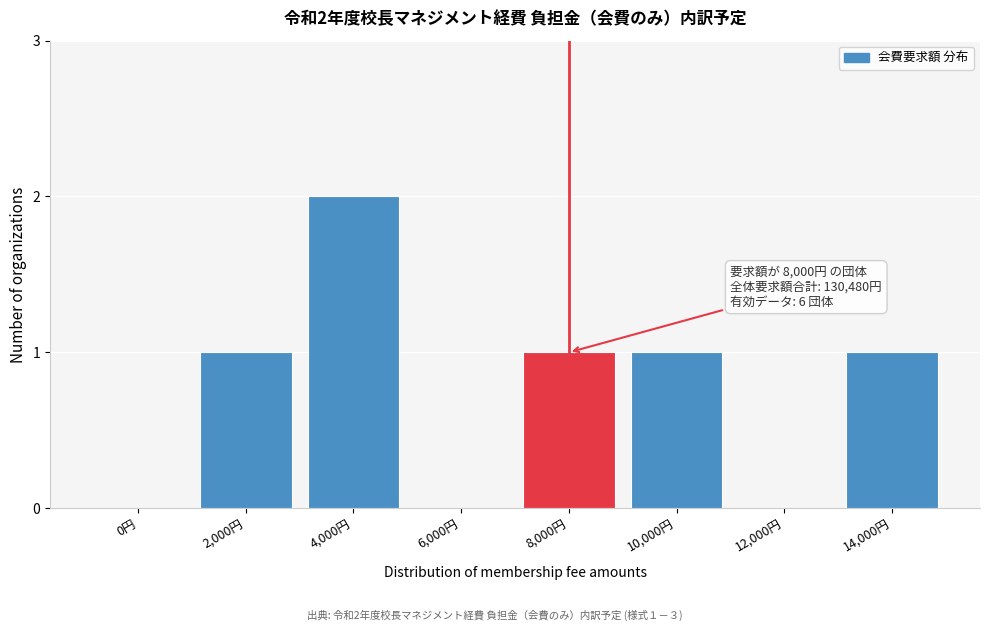

Reading left to right, list all the values displayed in this chart.

0円=0	2,000円=1	4,000円=2	6,000円=0	8,000円=1	10,000円=1	12,000円=0	14,000円=1